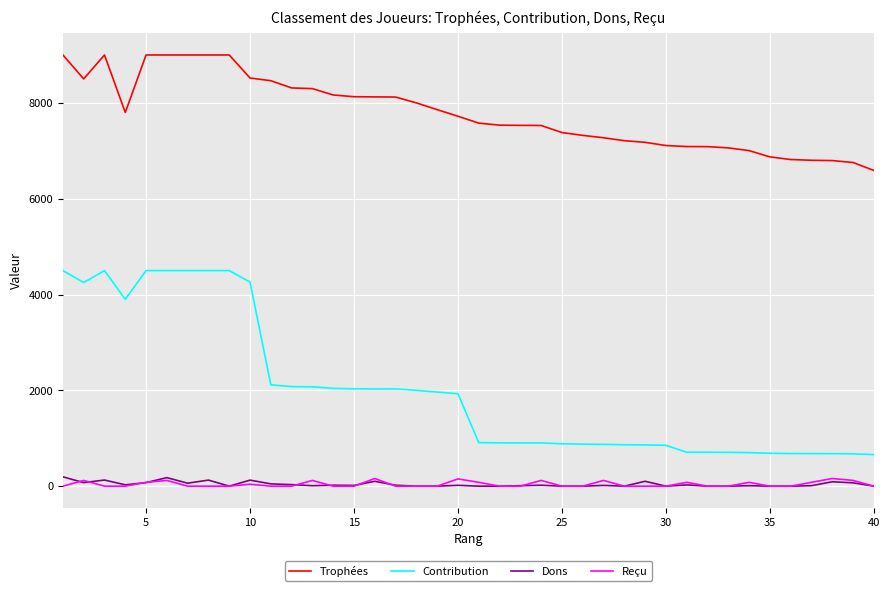

What is the sum of all Trophées values?

311536